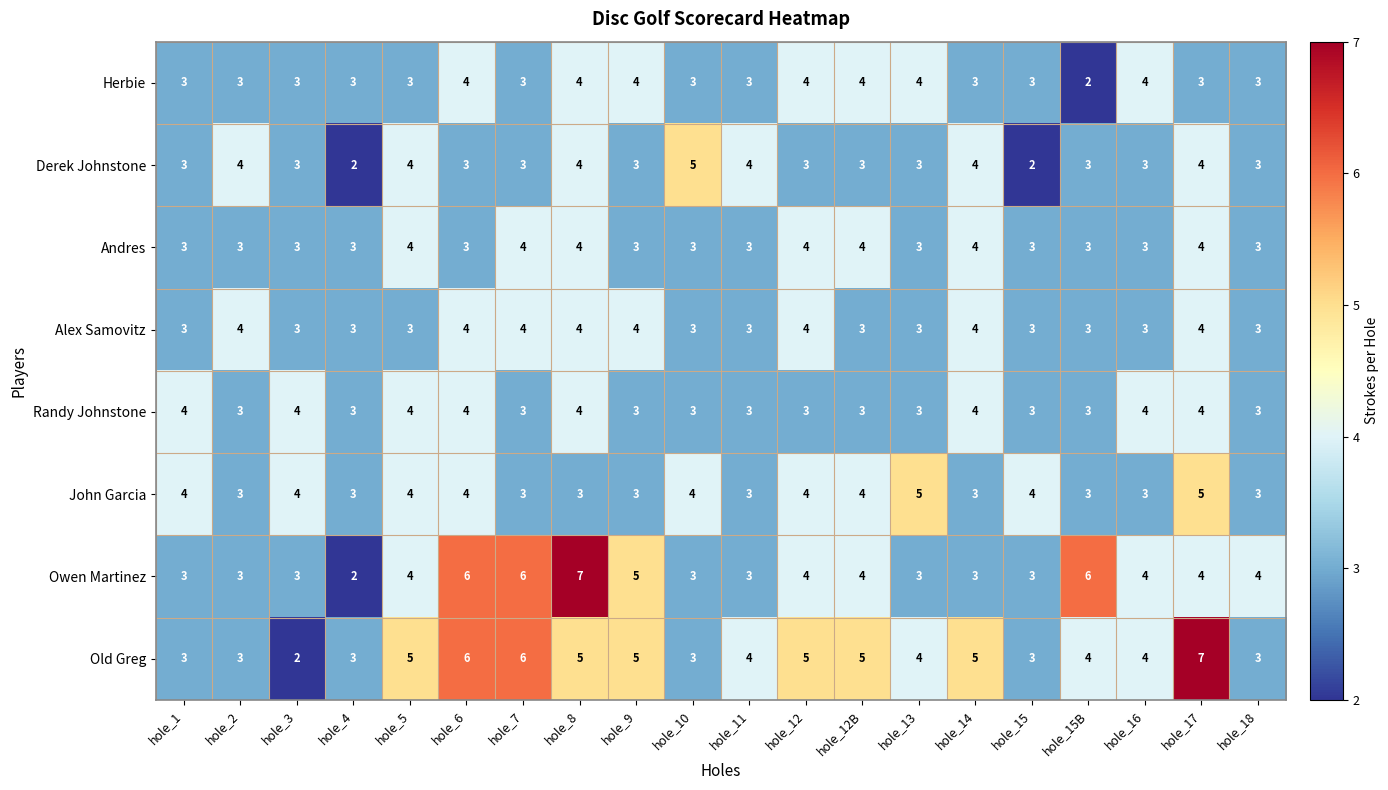

At how many categories does at least one series exceed 2?

20